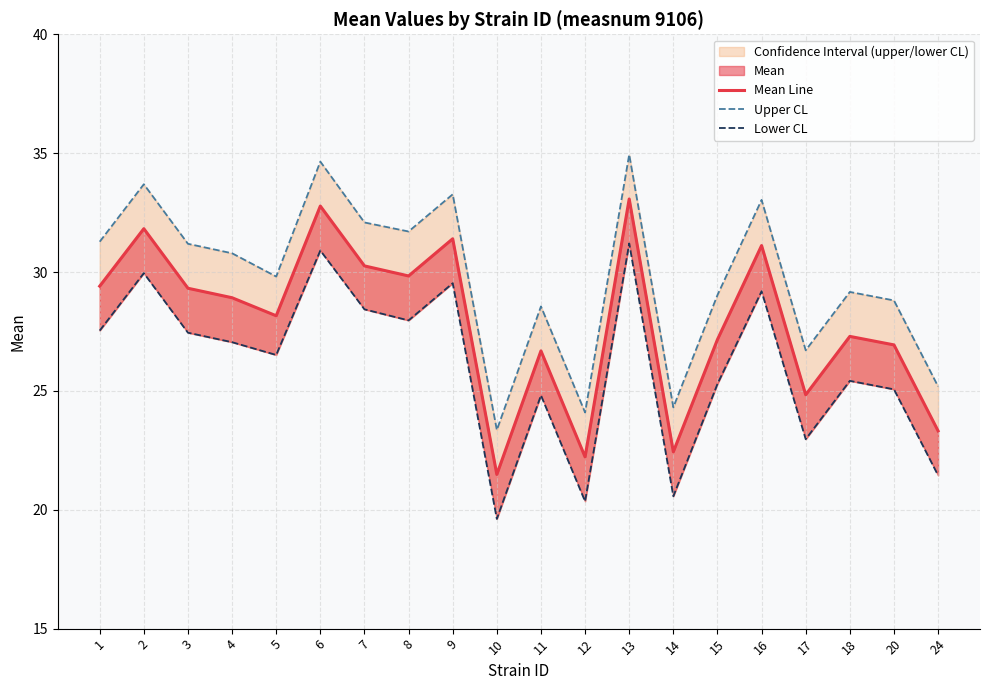

Which series has the largest total across all categories?

Upper CL